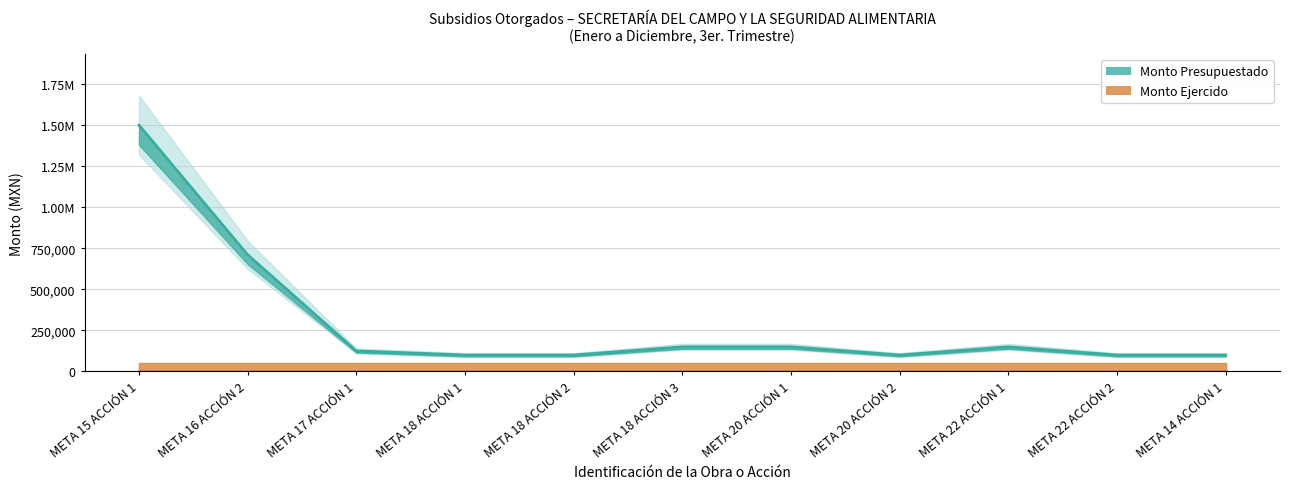

Rank the categories by value from highest to lowest.

META 15 ACCIÓN 1, META 16 ACCIÓN 2, META 18 ACCIÓN 3, META 20 ACCIÓN 1, META 22 ACCIÓN 1, META 17 ACCIÓN 1, META 18 ACCIÓN 1, META 18 ACCIÓN 2, META 20 ACCIÓN 2, META 22 ACCIÓN 2, META 14 ACCIÓN 1